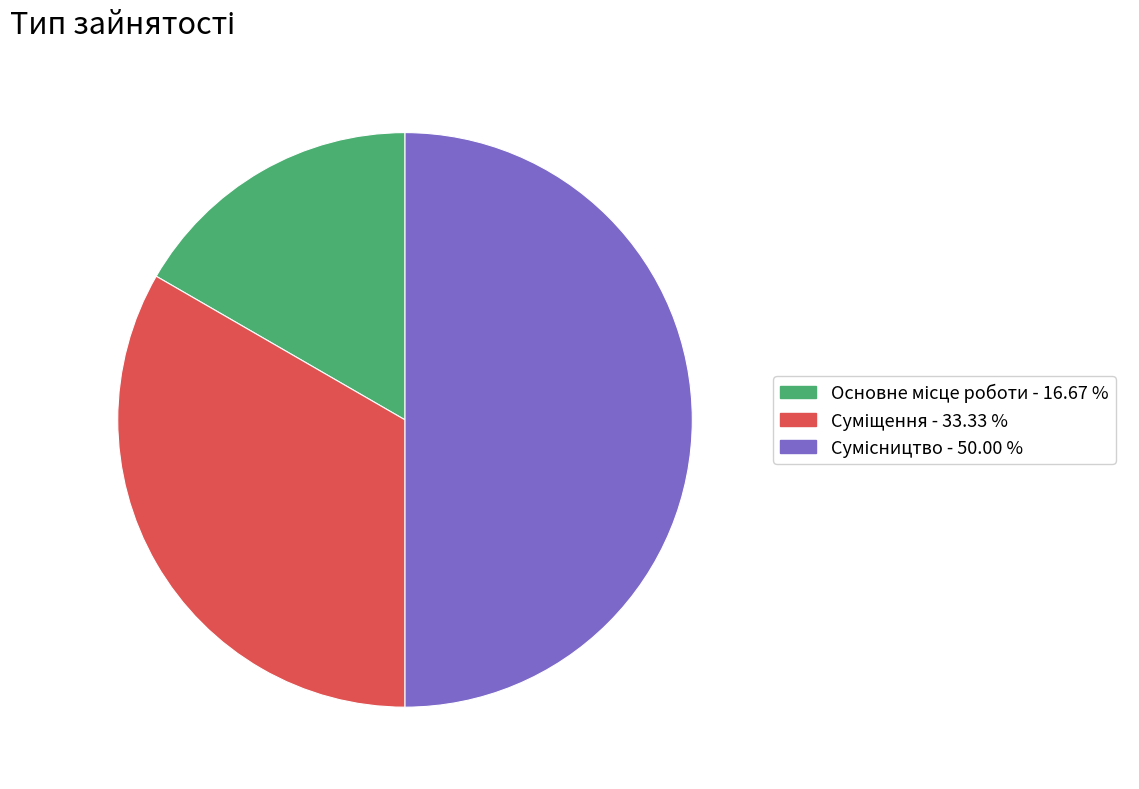

How many slices are in this pie chart?

3